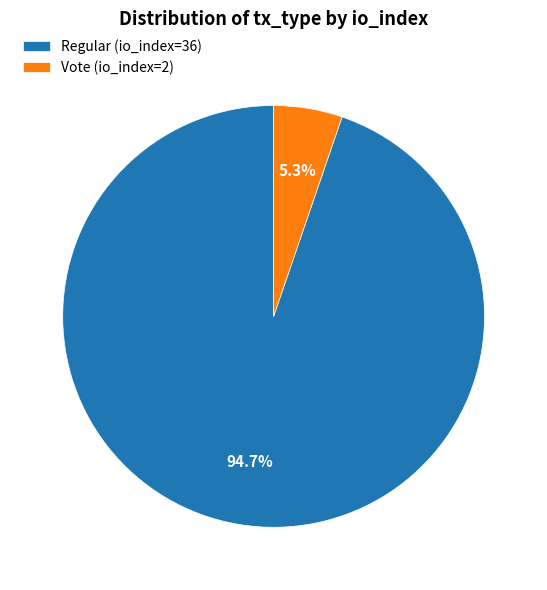

How many slices are in this pie chart?

2